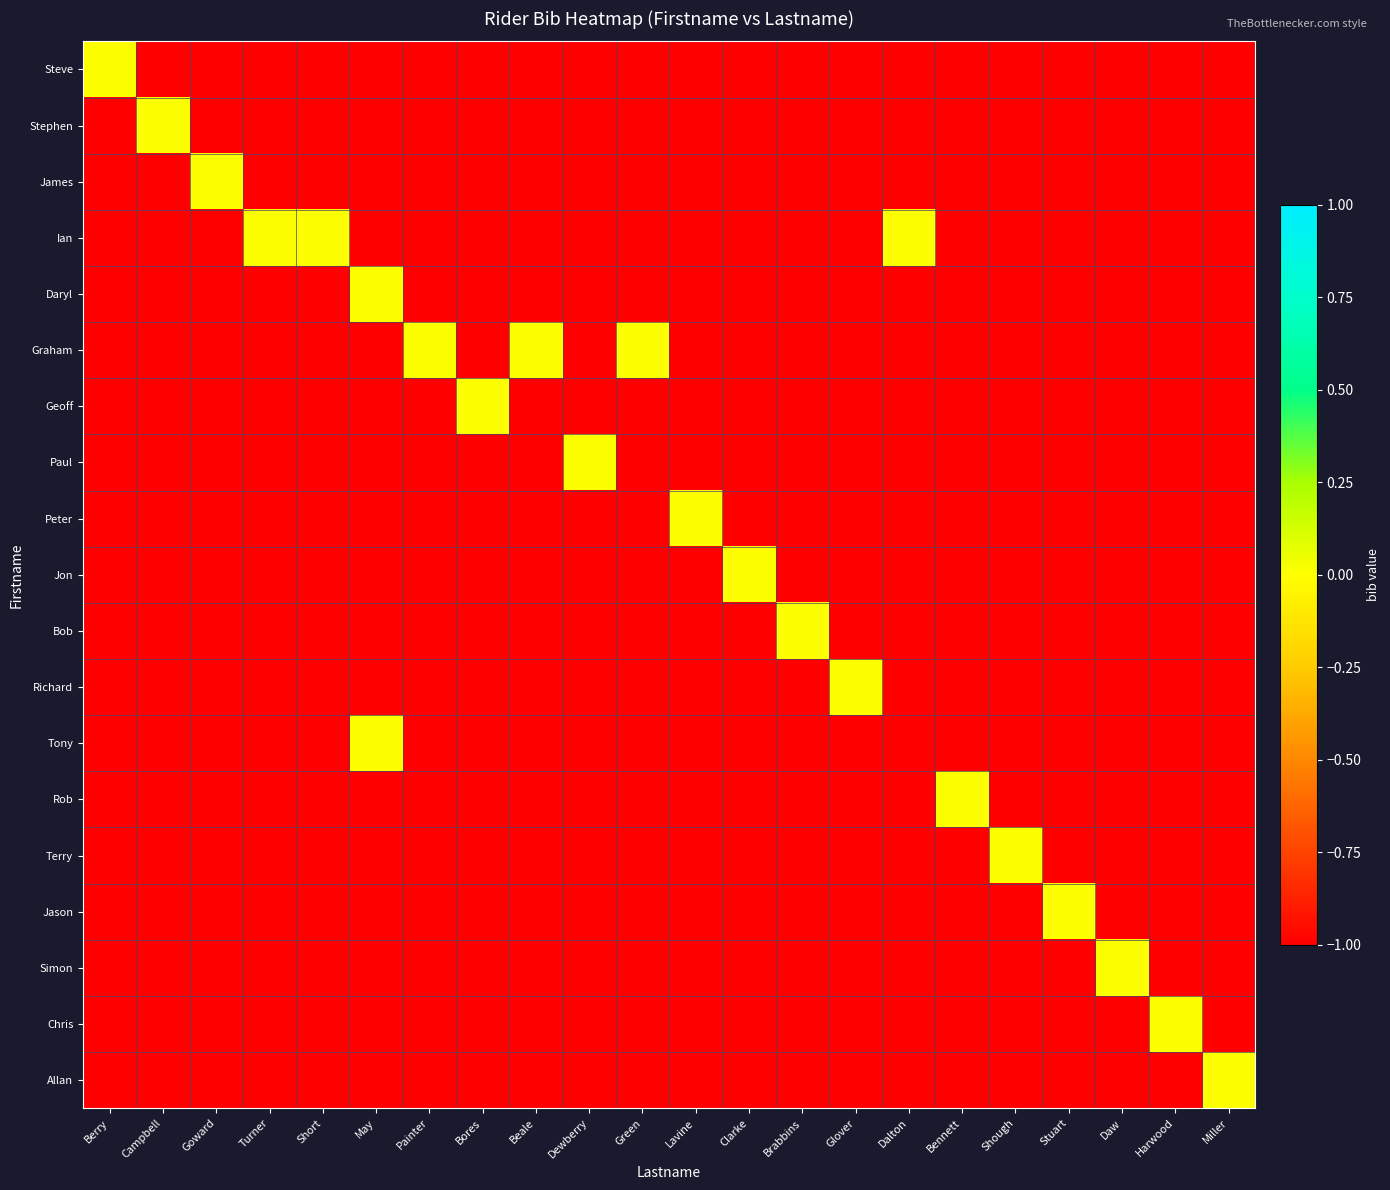

What is the total value across all series at May?

-17